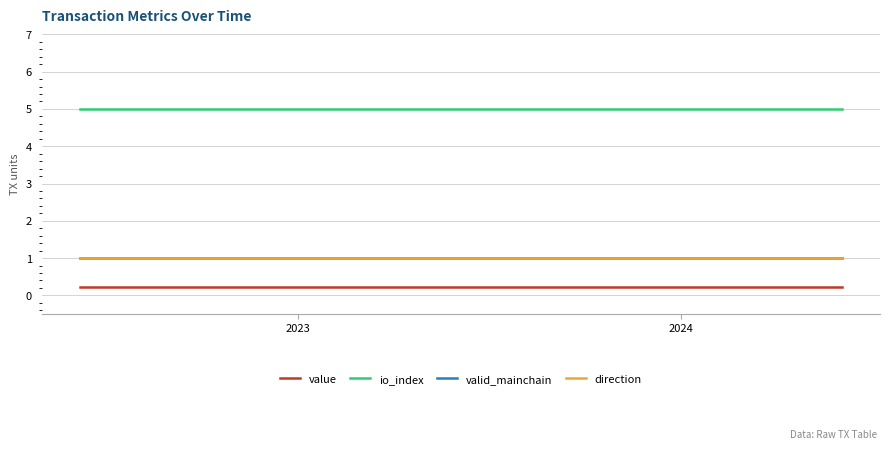

Does the chart display data point markers on the line(s)?

No